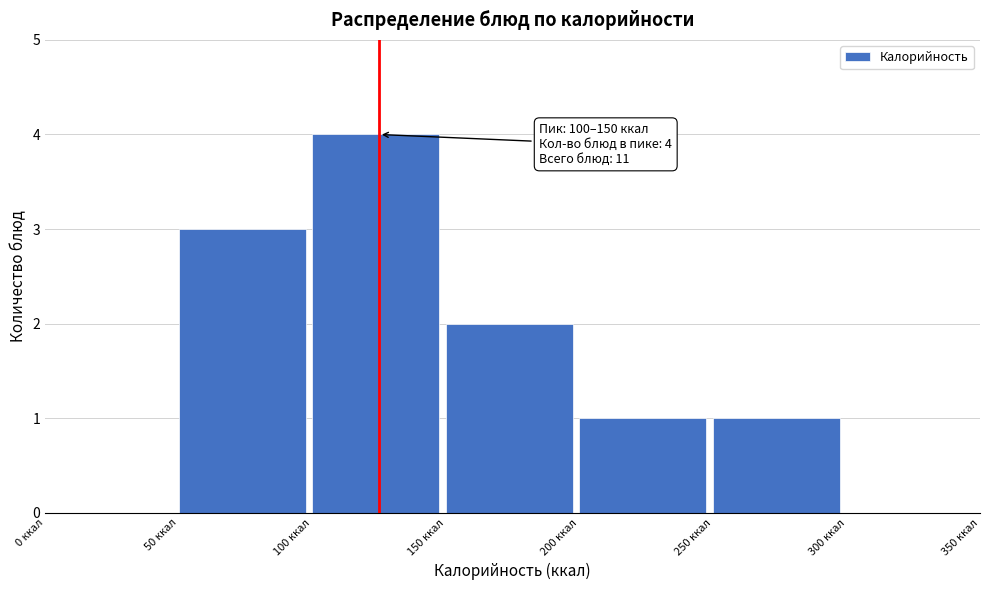

Over which range of the x-axis is the bar tallest?

100 to 150